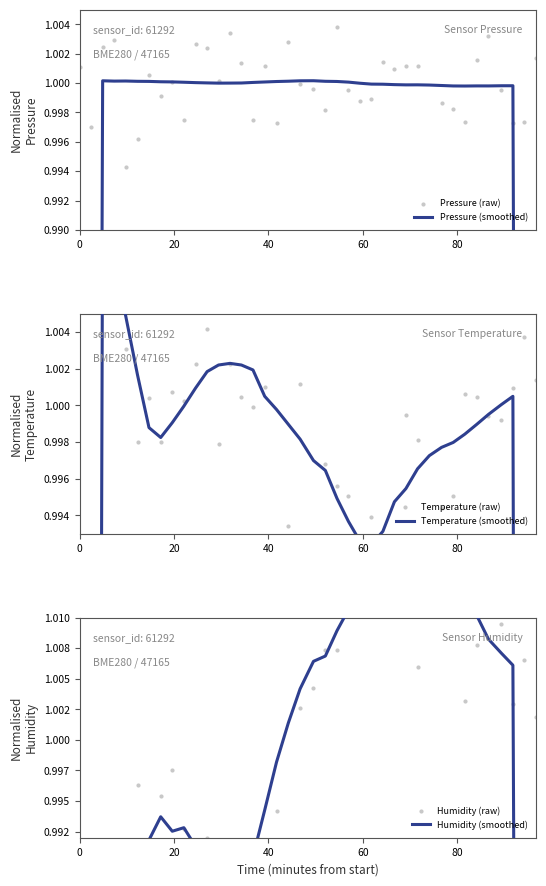

Which series contains the lowest Y value?

Humidity (smoothed)